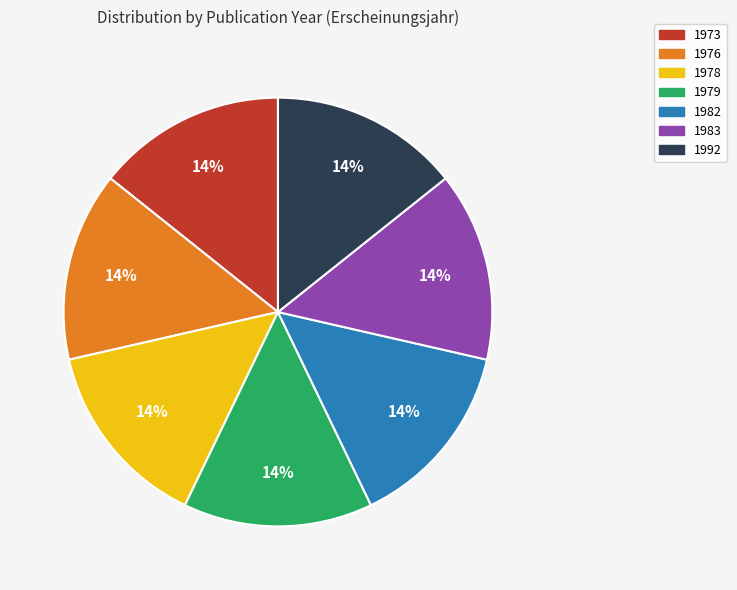

Approximately how many times larger is the value at 1976 compared to 1982?

1.0